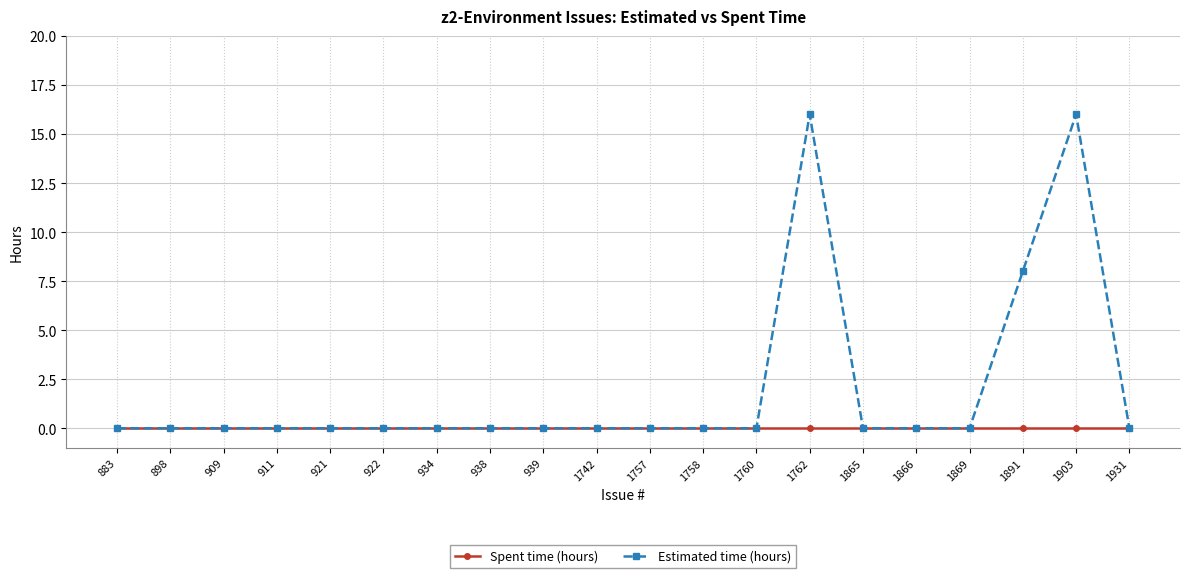

What are all the series names shown in the legend?

Spent time (hours), Estimated time (hours)